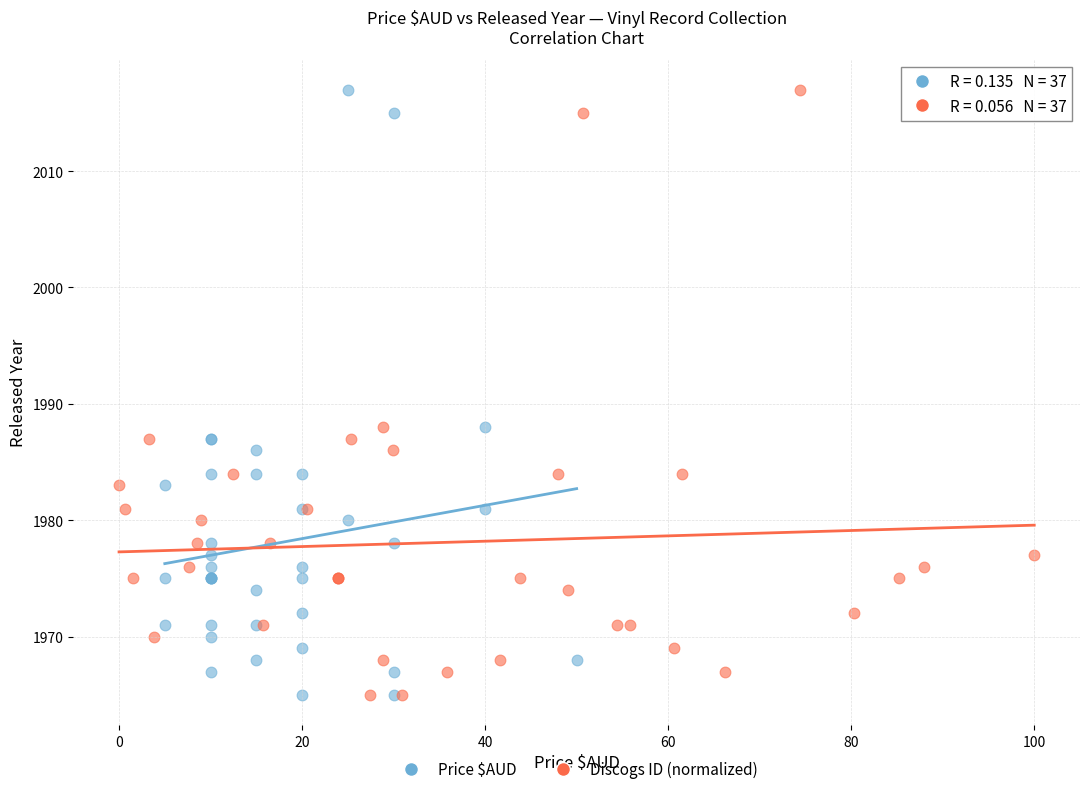

What are all the series names shown in the legend?

Price $AUD, Discogs ID (normalized)